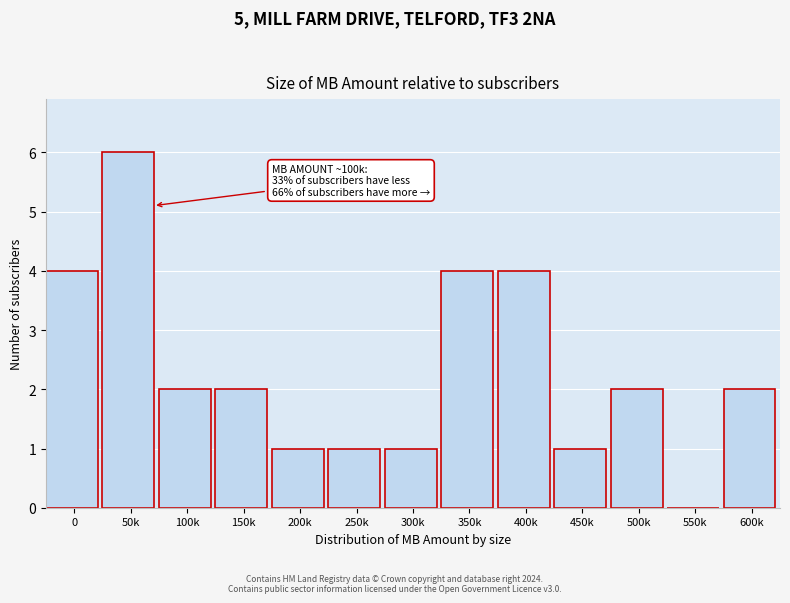

Reading left to right, transcribe all the data shown in this chart.

0=4	50k=6	100k=2	150k=2	200k=1	250k=1	300k=1	350k=4	400k=4	450k=1	500k=2	550k=0	600k=2